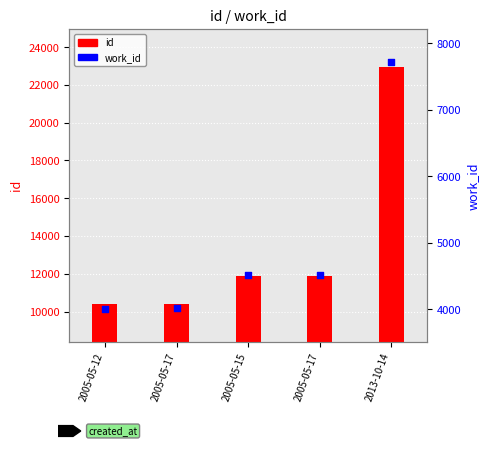

At how many categories does at least one series exceed 7733?

5